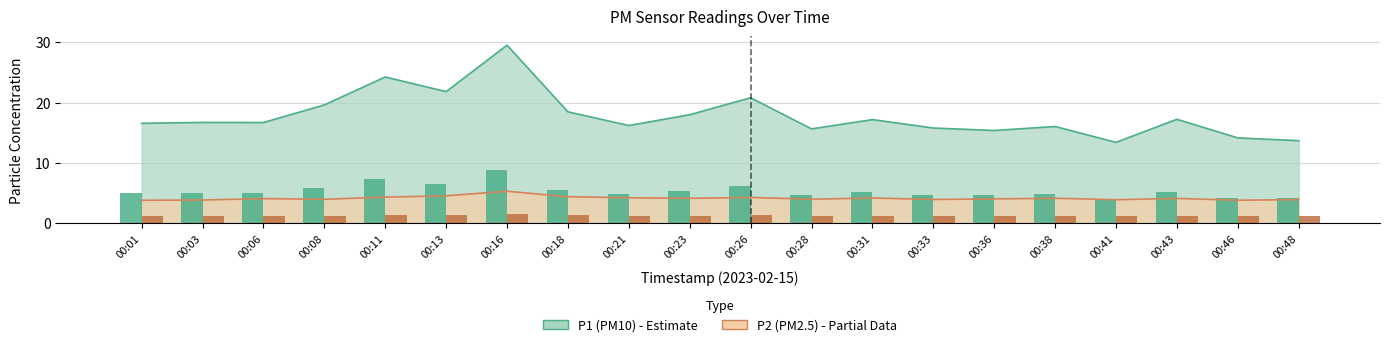

What is the total value across all series at 00:46?

17.9